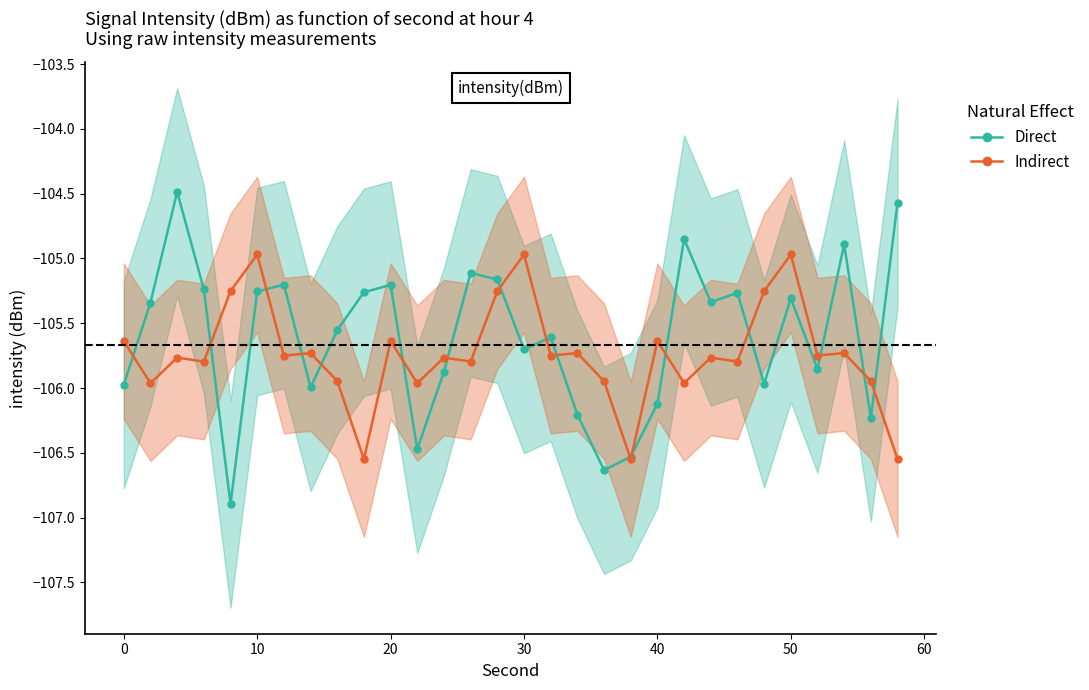

After their last crossing, which series has the higher values: Direct or Indirect?

Direct